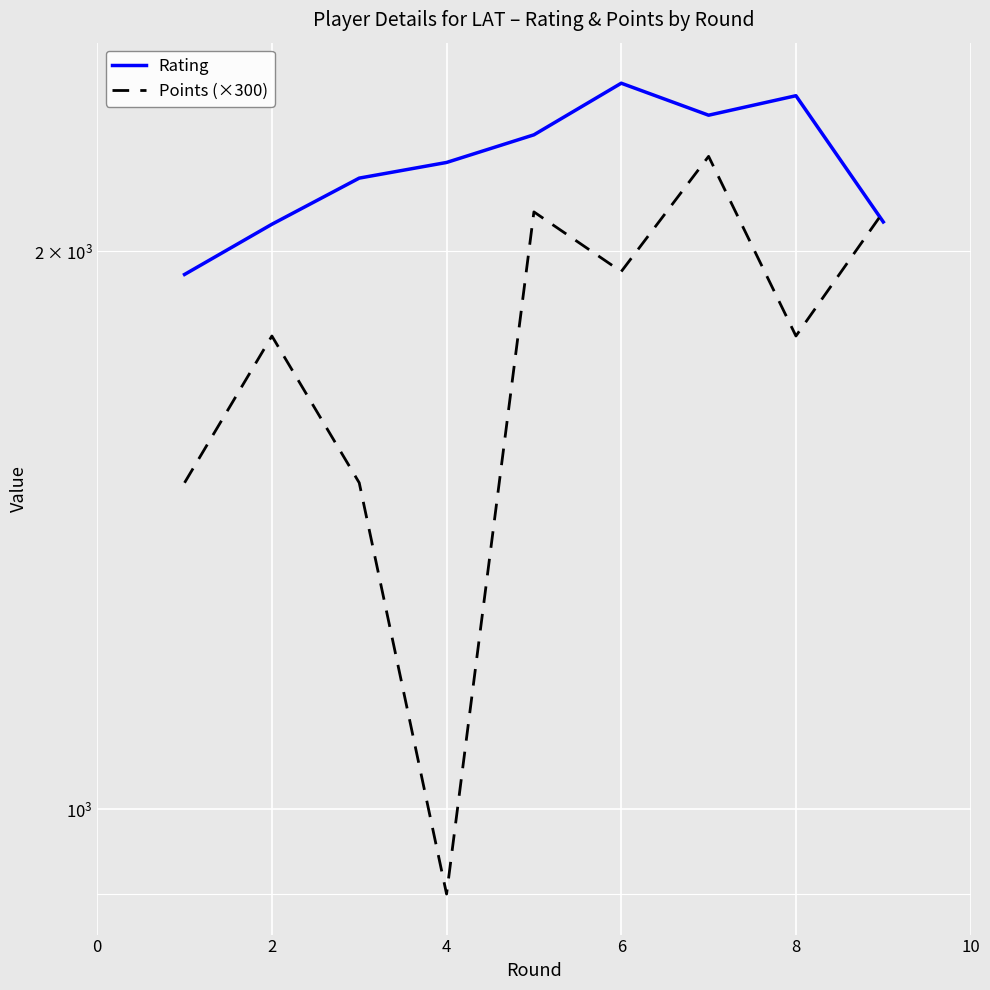

What are all the series names shown in the legend?

Rating, Points (×300)